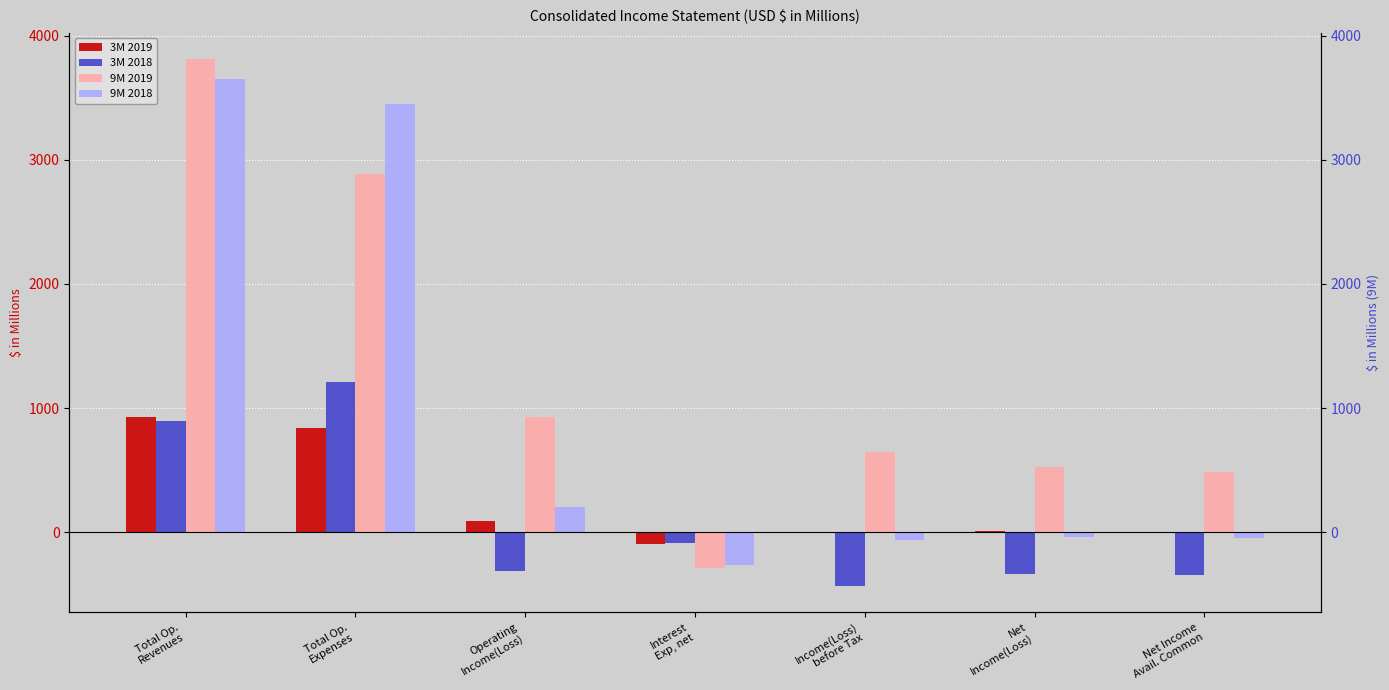

What is the smallest value displayed?

-434.0